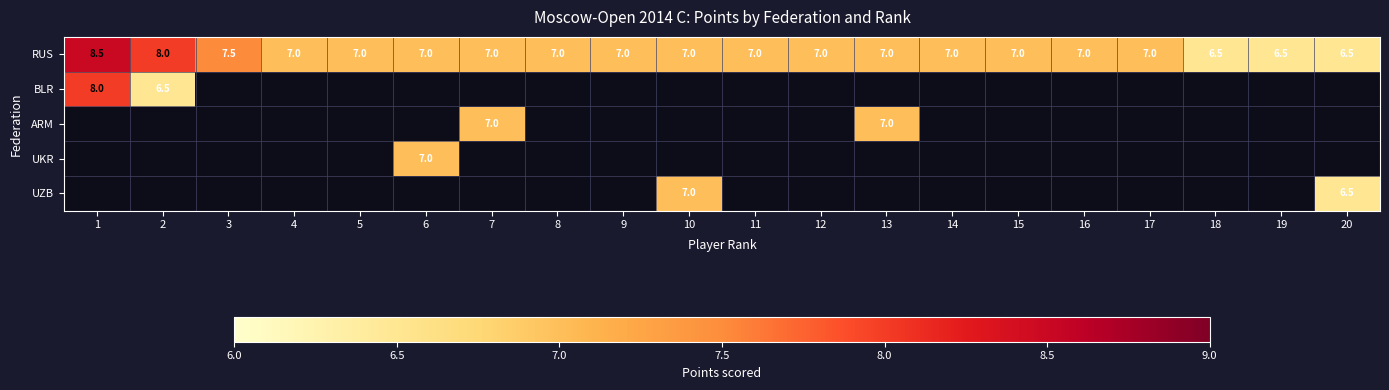

Count the number of categories in the chart.

20